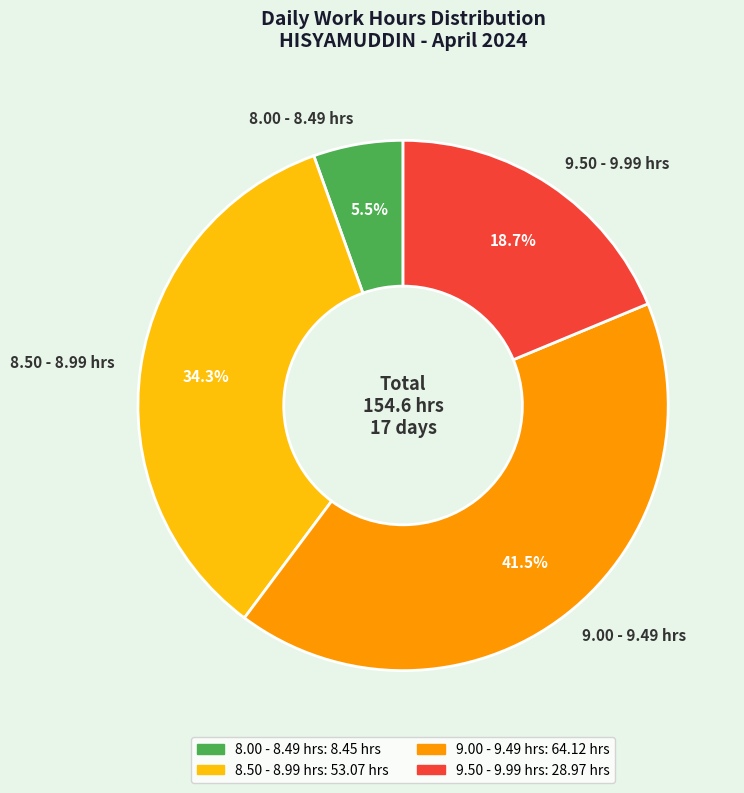

Rank the categories by value from lowest to highest.

8.00 - 8.49 hrs, 9.50 - 9.99 hrs, 8.50 - 8.99 hrs, 9.00 - 9.49 hrs